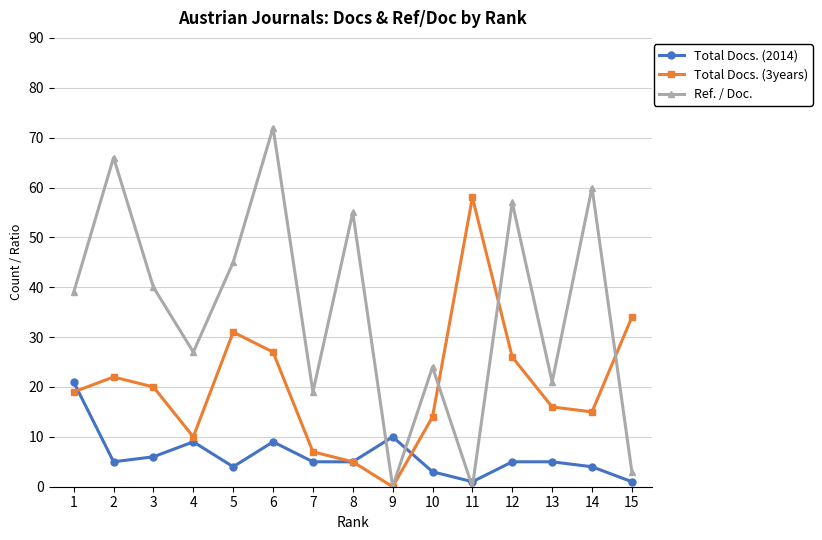

Which series ends up on top after the final intersection of Ref. / Doc. and Total Docs. (3years)?

Total Docs. (3years)